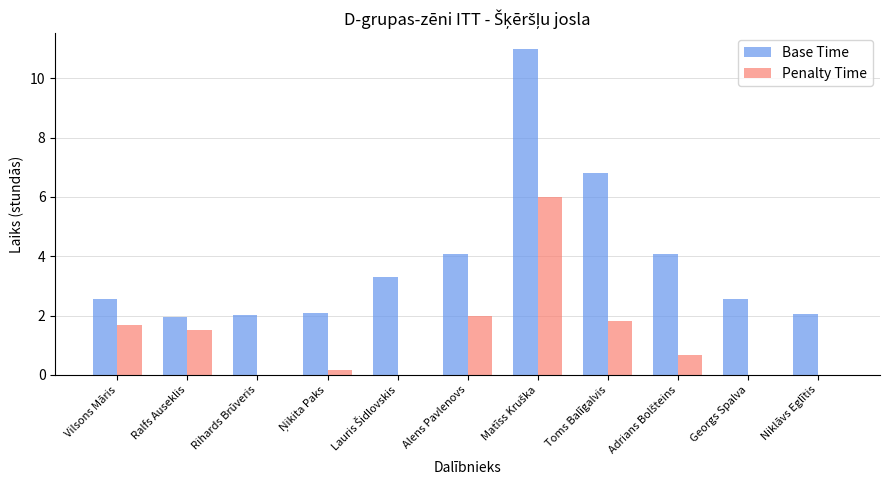

What is the approximate value of Base Time at Vilsons Māris?

2.6